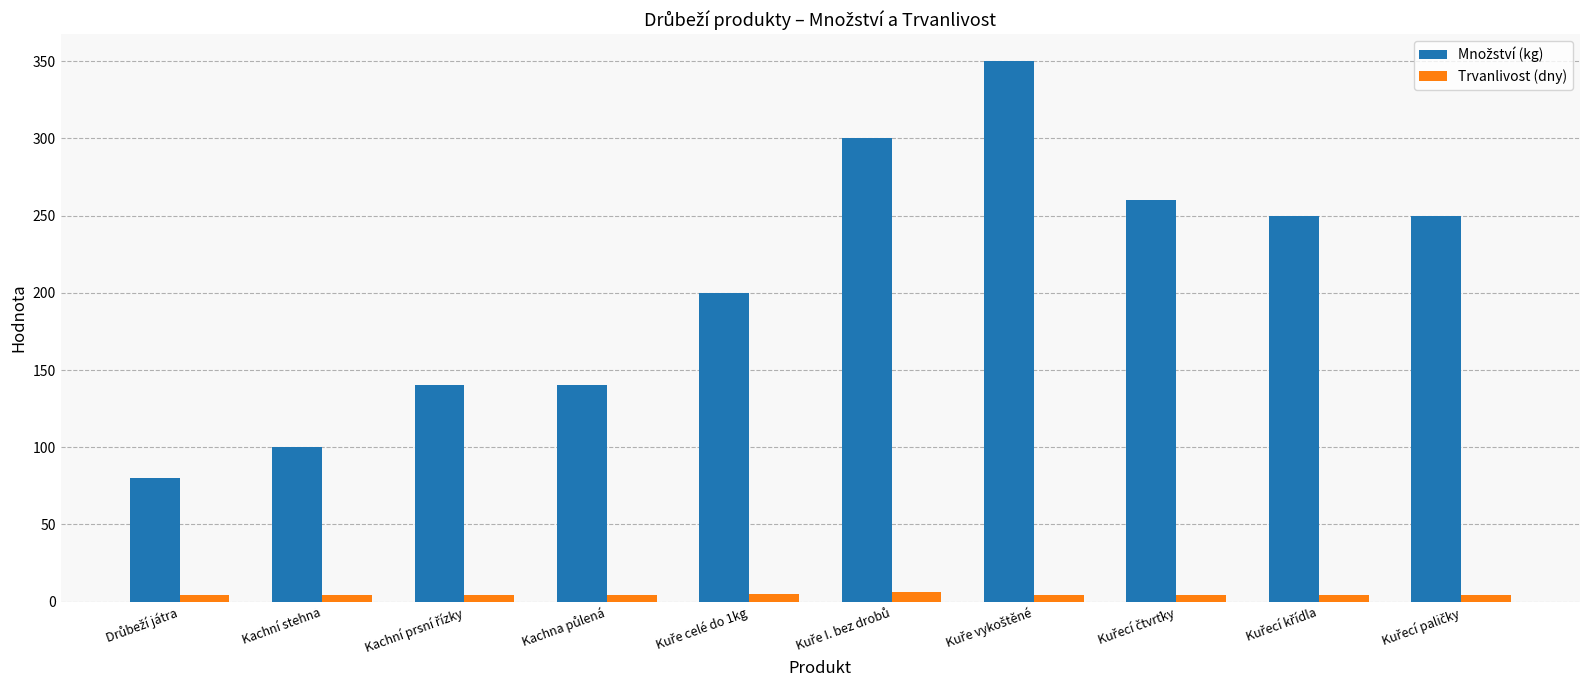

What is the sum of all Trvanlivost (dny) values?

43